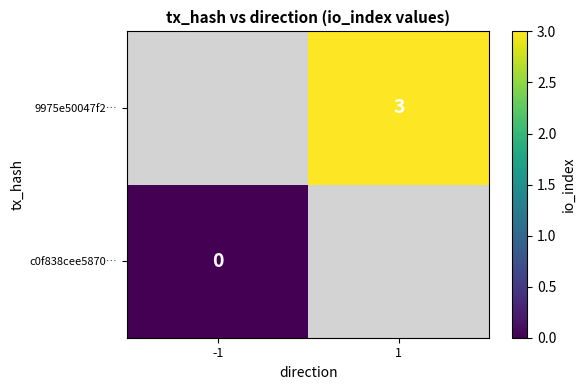

Is the value of c0f838cee5870… at -1 greater than the value of 9975e50047f2… at 1?

No